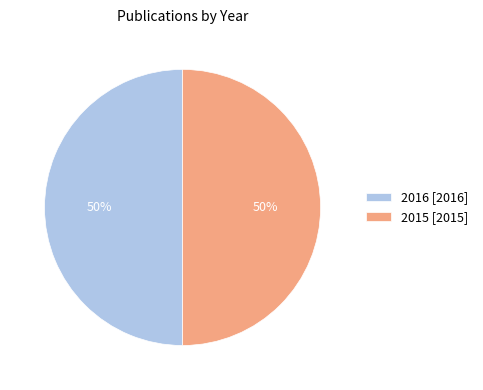

To the nearest percent, what portion does 2015 represent?

50%